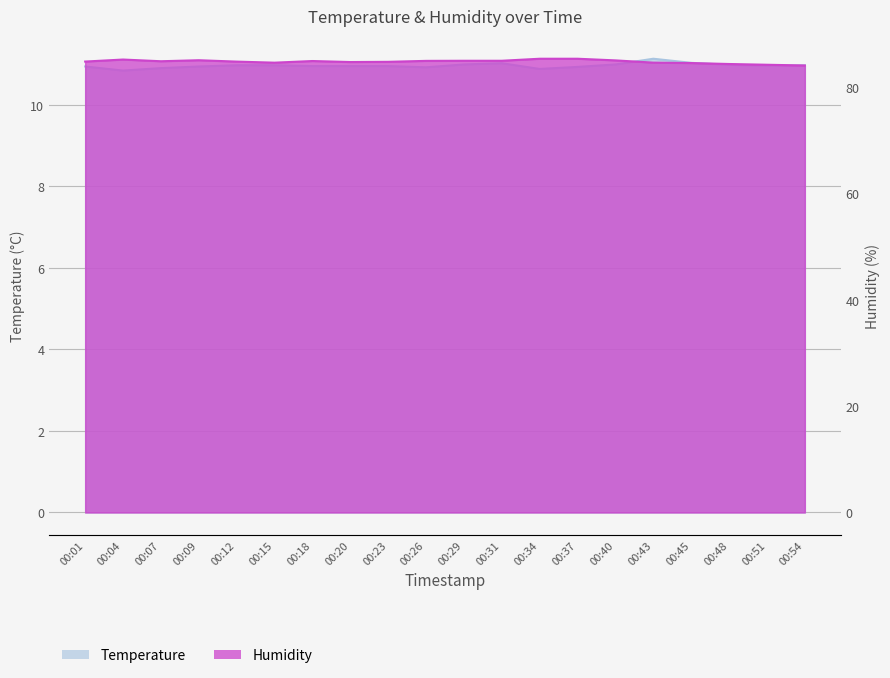

What are all the series names shown in the legend?

Temperature, Humidity